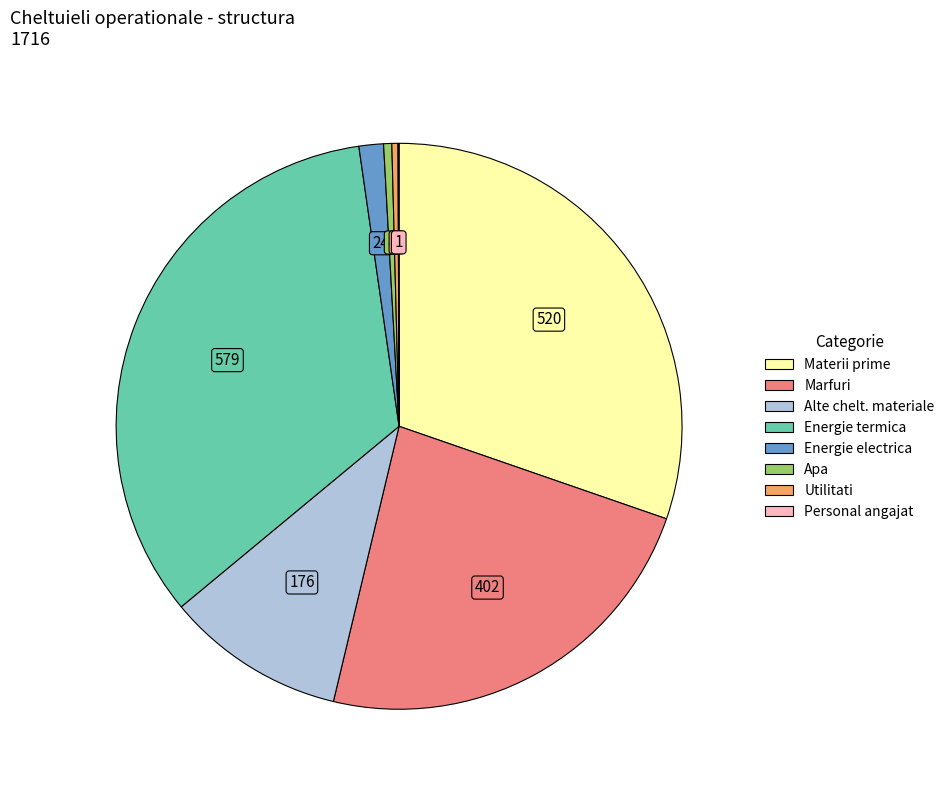

Does any single category account for the majority?

No